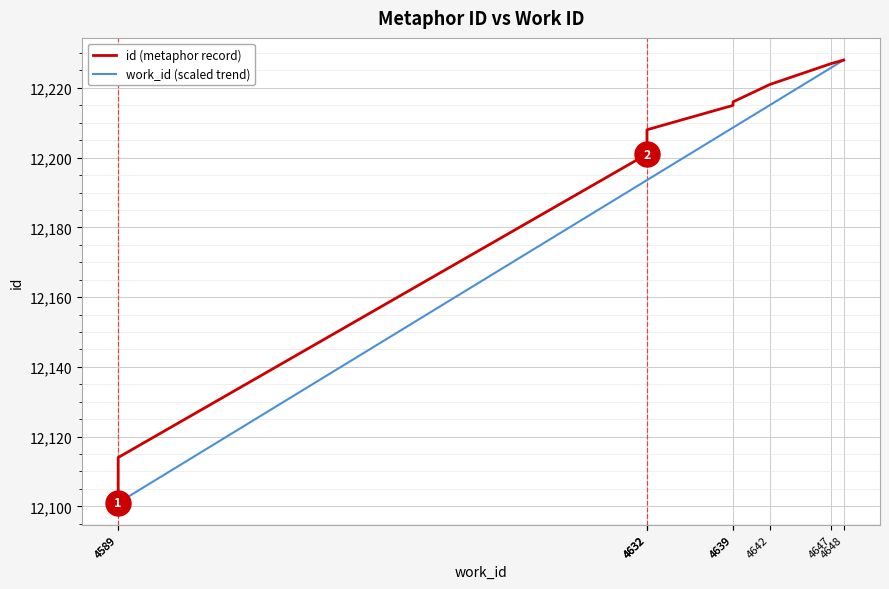

Rank the series by their average value, from lowest to highest.

work_id (scaled trend), id (metaphor record)